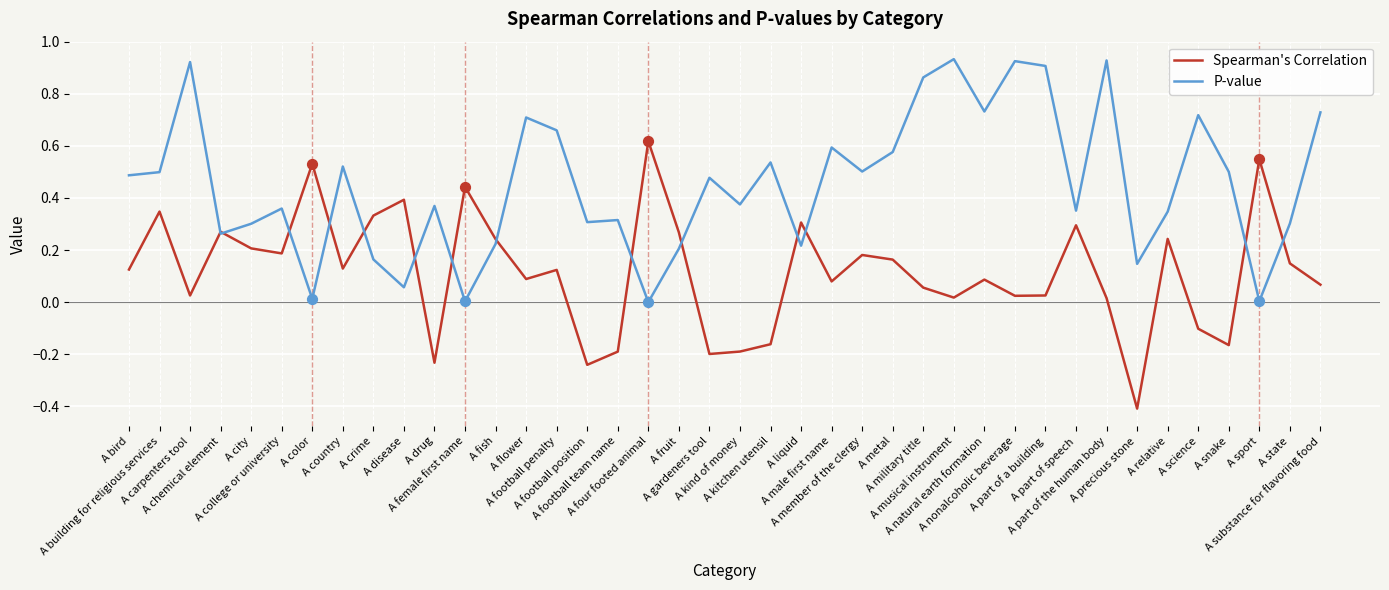

Which series has the largest total across all categories?

P-value